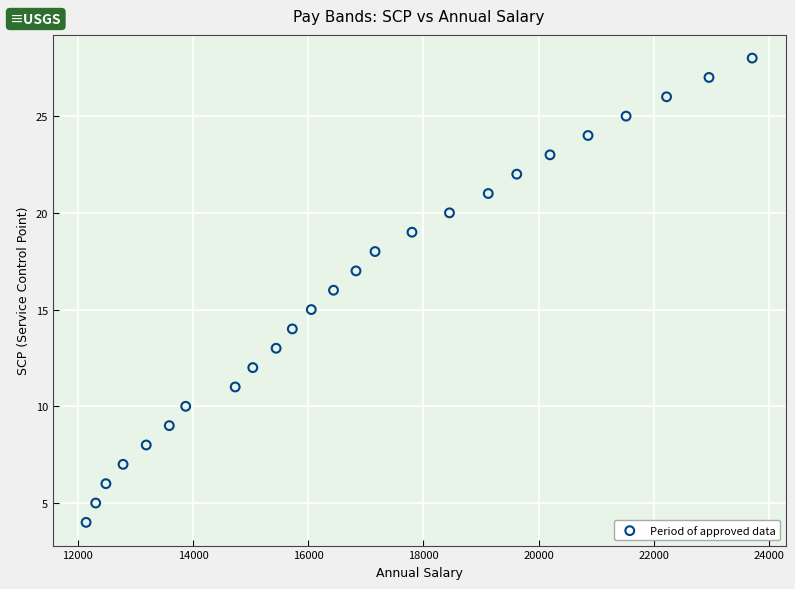

What is the range of X values (max minus min)?

11563